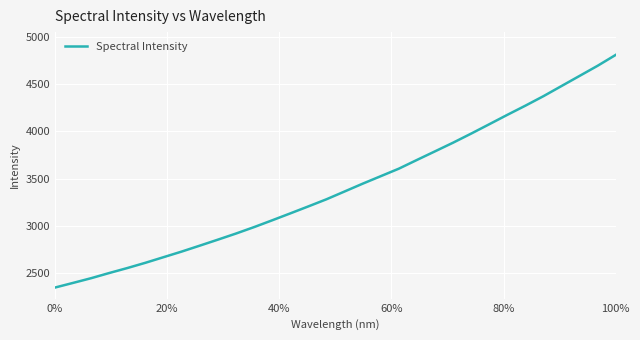

What is the difference between the maximum and minimum values?

2458.3